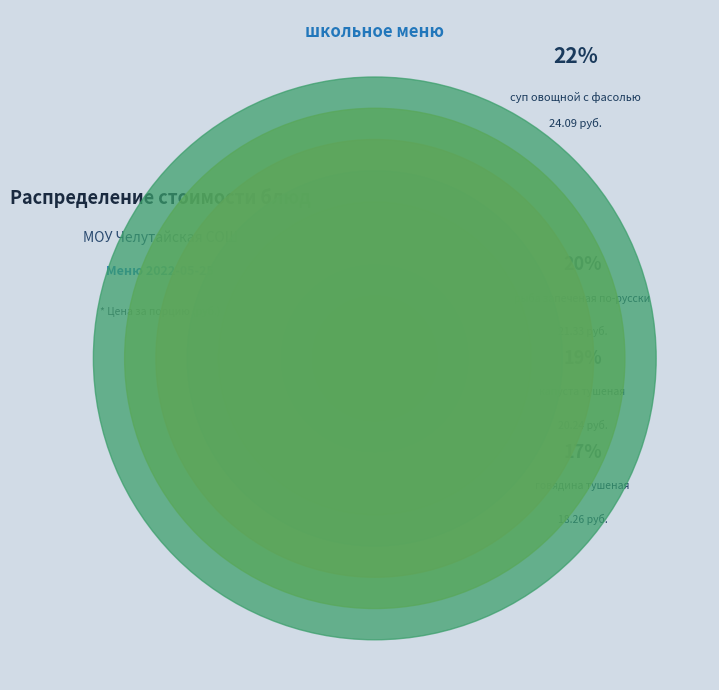

Is сок the majority of the pie?

No